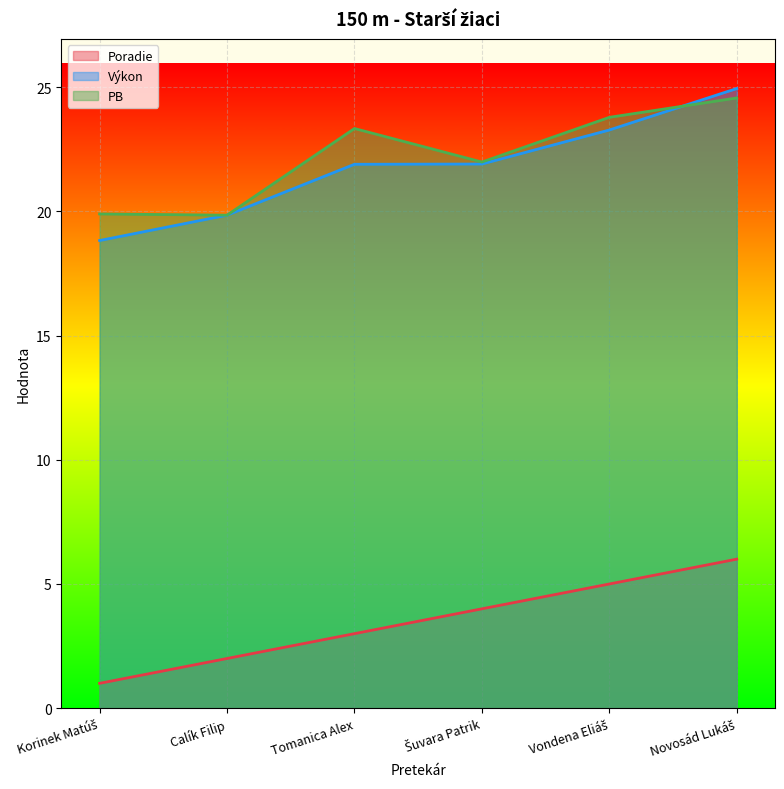

What value does the Poradie series have at Šuvara Patrik?

4.0